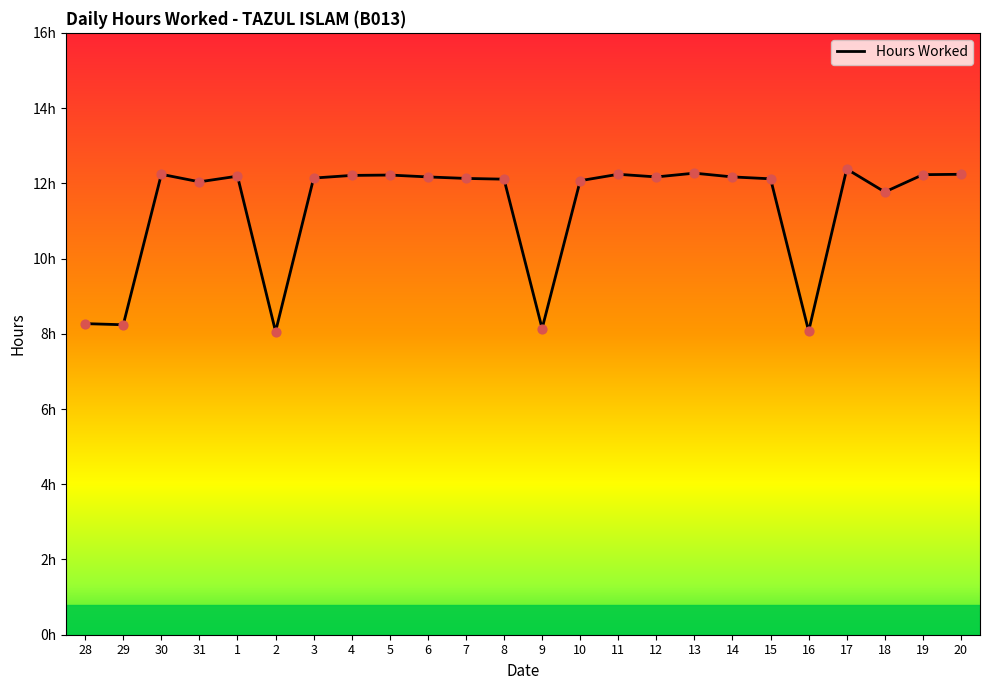

What is the change in value from 6 to 11?

+0.1